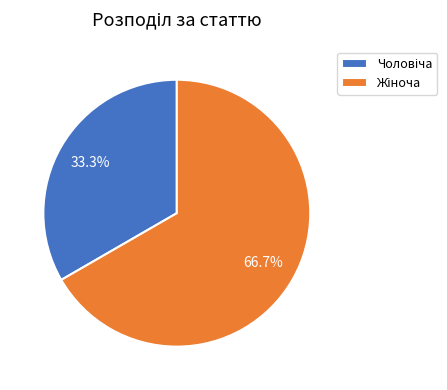

To the nearest percent, what is the average slice percentage?

50%